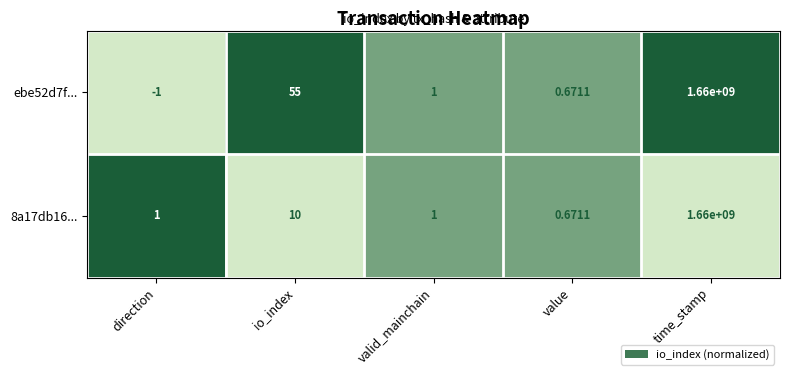

Which category has the lowest value in the 8a17db16... series?

value